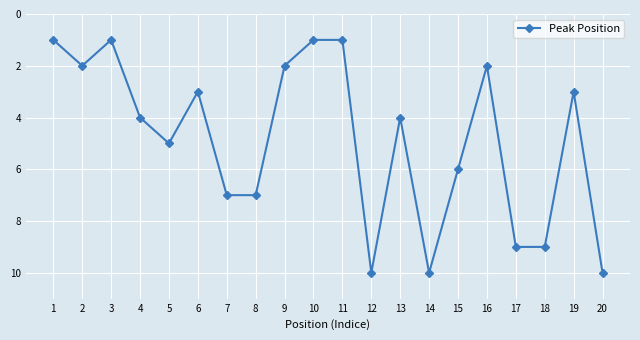

What is the difference between the maximum and second lowest values?

9